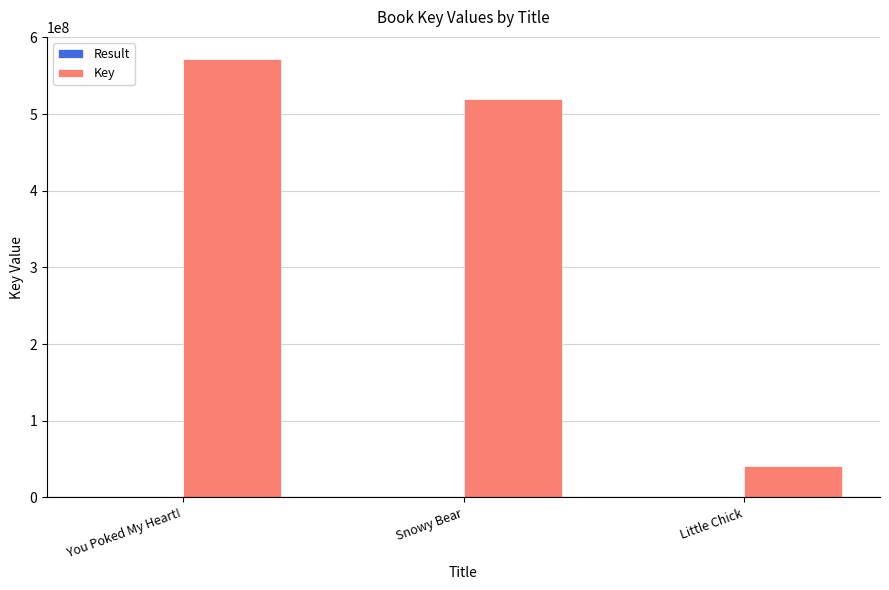

Between You Poked My Heart! and Little Chick, which series saw the biggest shift?

Key